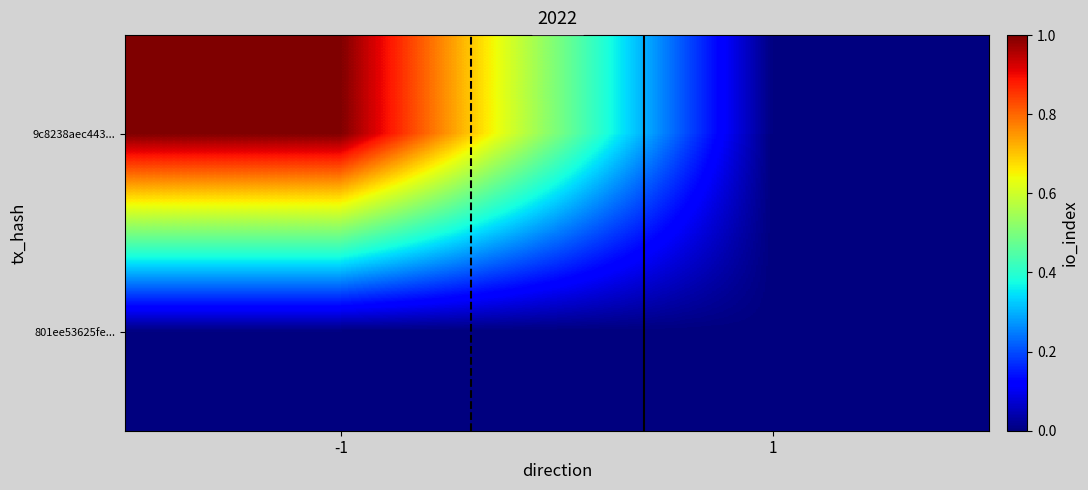

Between -1 and 1, which series saw the biggest shift?

9c8238aec443...